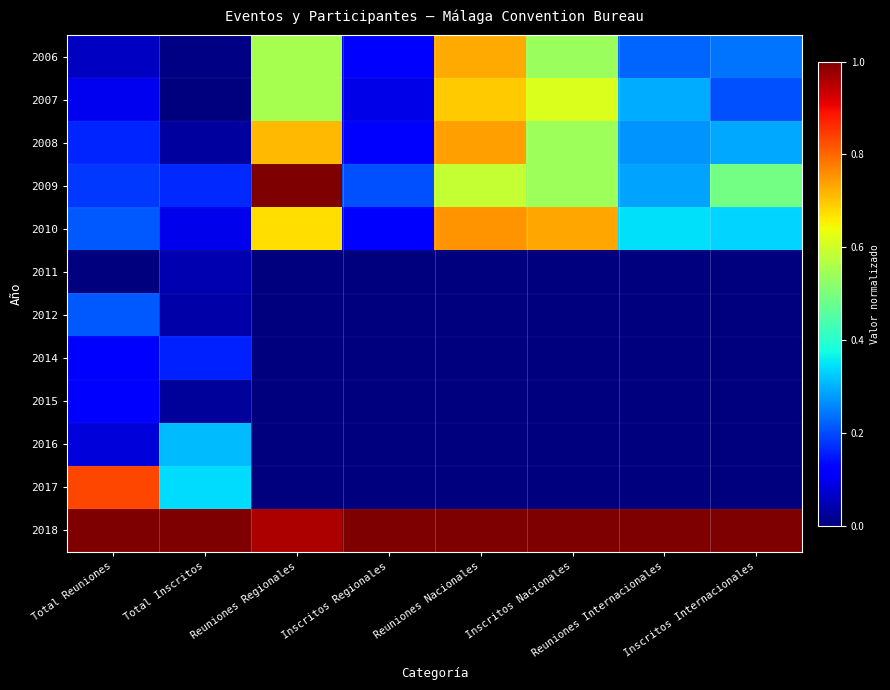

Reading right to left, what are all the values shown in this chart?

2006: Inscritos Internacionales=0.2	Reuniones Internacionales=0.2	Inscritos Nacionales=0.5	Reuniones Nacionales=0.7	Inscritos Regionales=0.1	Reuniones Regionales=0.6	Total Inscritos=0.0	Total Reuniones=0.1
2007: Inscritos Internacionales=0.2	Reuniones Internacionales=0.3	Inscritos Nacionales=0.6	Reuniones Nacionales=0.7	Inscritos Regionales=0.1	Reuniones Regionales=0.6	Total Inscritos=0.0	Total Reuniones=0.1
2008: Inscritos Internacionales=0.3	Reuniones Internacionales=0.3	Inscritos Nacionales=0.5	Reuniones Nacionales=0.7	Inscritos Regionales=0.1	Reuniones Regionales=0.7	Total Inscritos=0.0	Total Reuniones=0.2
2009: Inscritos Internacionales=0.5	Reuniones Internacionales=0.3	Inscritos Nacionales=0.5	Reuniones Nacionales=0.6	Inscritos Regionales=0.2	Reuniones Regionales=1.0	Total Inscritos=0.2	Total Reuniones=0.2
2010: Inscritos Internacionales=0.3	Reuniones Internacionales=0.3	Inscritos Nacionales=0.7	Reuniones Nacionales=0.8	Inscritos Regionales=0.1	Reuniones Regionales=0.7	Total Inscritos=0.1	Total Reuniones=0.2
2011: Inscritos Internacionales=0.0	Reuniones Internacionales=0.0	Inscritos Nacionales=0.0	Reuniones Nacionales=0.0	Inscritos Regionales=0.0	Reuniones Regionales=0.0	Total Inscritos=0.0	Total Reuniones=0.0
2012: Inscritos Internacionales=0.0	Reuniones Internacionales=0.0	Inscritos Nacionales=0.0	Reuniones Nacionales=0.0	Inscritos Regionales=0.0	Reuniones Regionales=0.0	Total Inscritos=0.0	Total Reuniones=0.2
2014: Inscritos Internacionales=0.0	Reuniones Internacionales=0.0	Inscritos Nacionales=0.0	Reuniones Nacionales=0.0	Inscritos Regionales=0.0	Reuniones Regionales=0.0	Total Inscritos=0.2	Total Reuniones=0.1
2015: Inscritos Internacionales=0.0	Reuniones Internacionales=0.0	Inscritos Nacionales=0.0	Reuniones Nacionales=0.0	Inscritos Regionales=0.0	Reuniones Regionales=0.0	Total Inscritos=0.0	Total Reuniones=0.1
2016: Inscritos Internacionales=0.0	Reuniones Internacionales=0.0	Inscritos Nacionales=0.0	Reuniones Nacionales=0.0	Inscritos Regionales=0.0	Reuniones Regionales=0.0	Total Inscritos=0.3	Total Reuniones=0.1
2017: Inscritos Internacionales=0.0	Reuniones Internacionales=0.0	Inscritos Nacionales=0.0	Reuniones Nacionales=0.0	Inscritos Regionales=0.0	Reuniones Regionales=0.0	Total Inscritos=0.3	Total Reuniones=0.8
2018: Inscritos Internacionales=1.0	Reuniones Internacionales=1.0	Inscritos Nacionales=1.0	Reuniones Nacionales=1.0	Inscritos Regionales=1.0	Reuniones Regionales=1.0	Total Inscritos=1.0	Total Reuniones=1.0